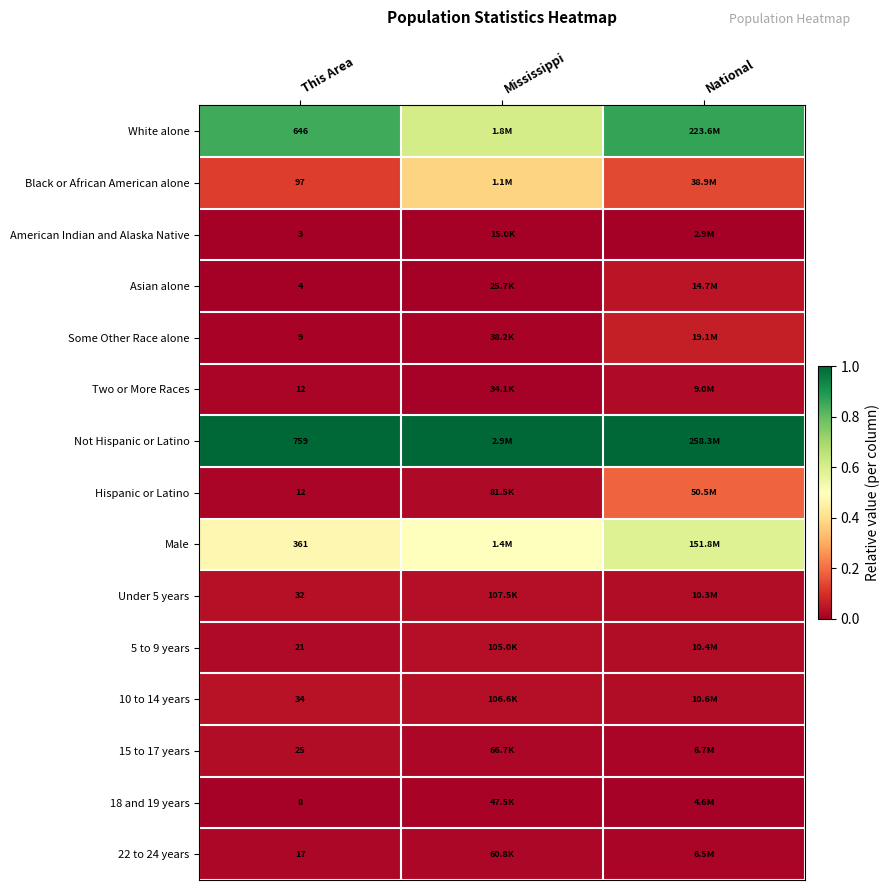

Read the Not Hispanic or Latino value at Mississippi.

1.0